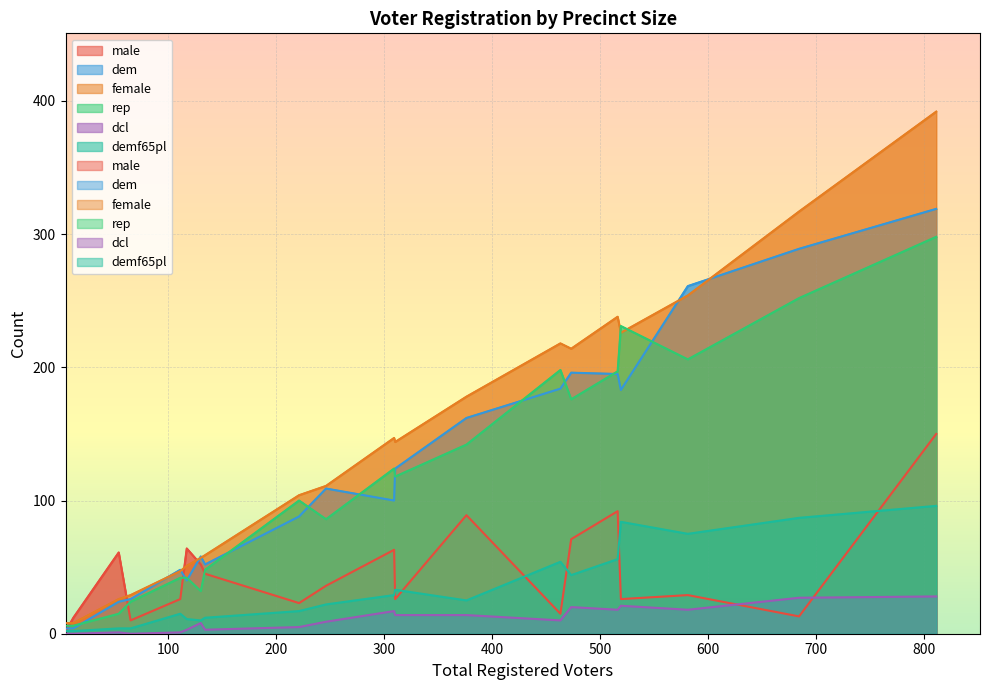

What is the difference between the maximum and minimum values in the rep series?

292